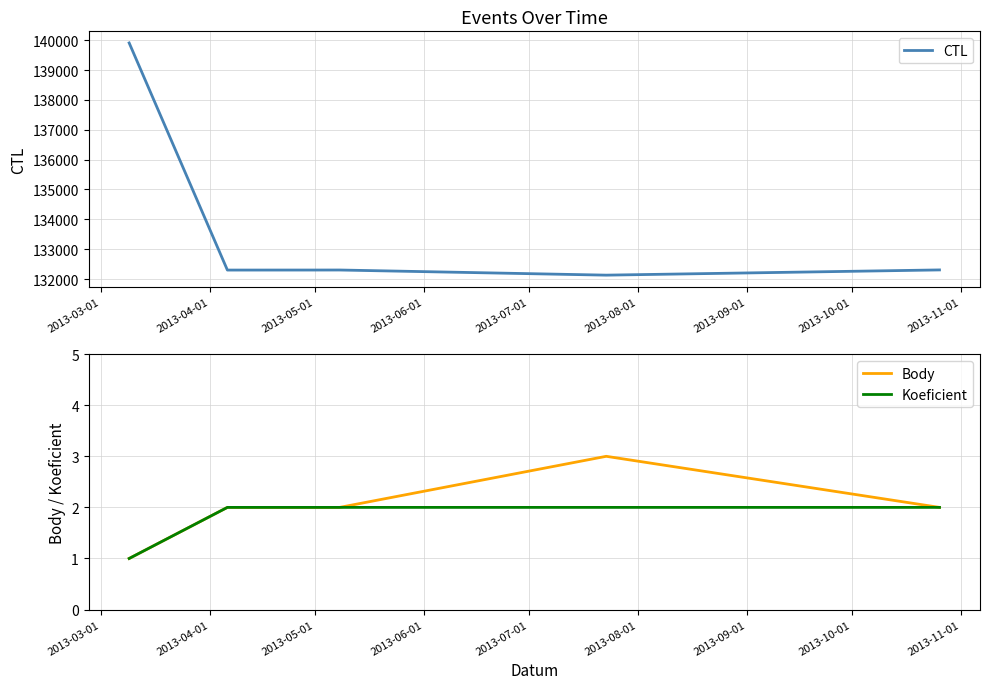

Is it true that Body equals 4 at 2013-08-01?

False